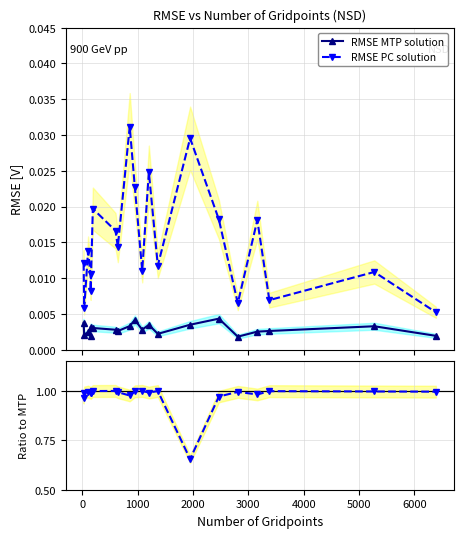

True or false: RMSE MTP solution and RMSE PC solution intersect in this chart.

False